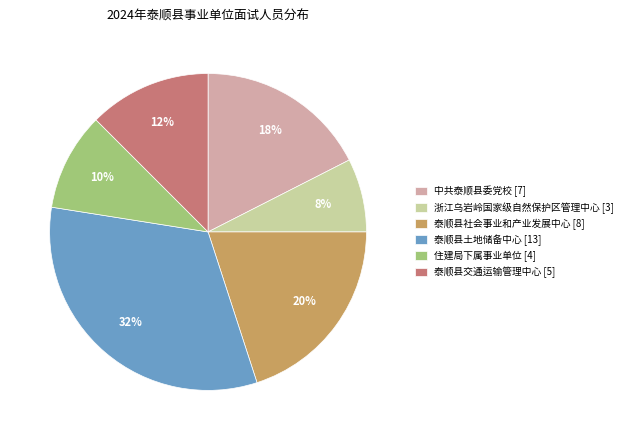

Count the number of slices in the pie.

6